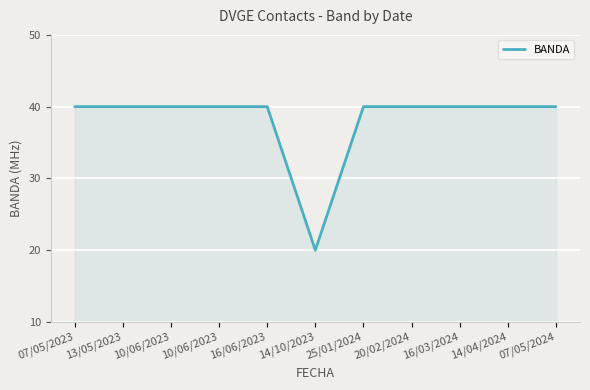

How many distinct data groups are displayed?

1